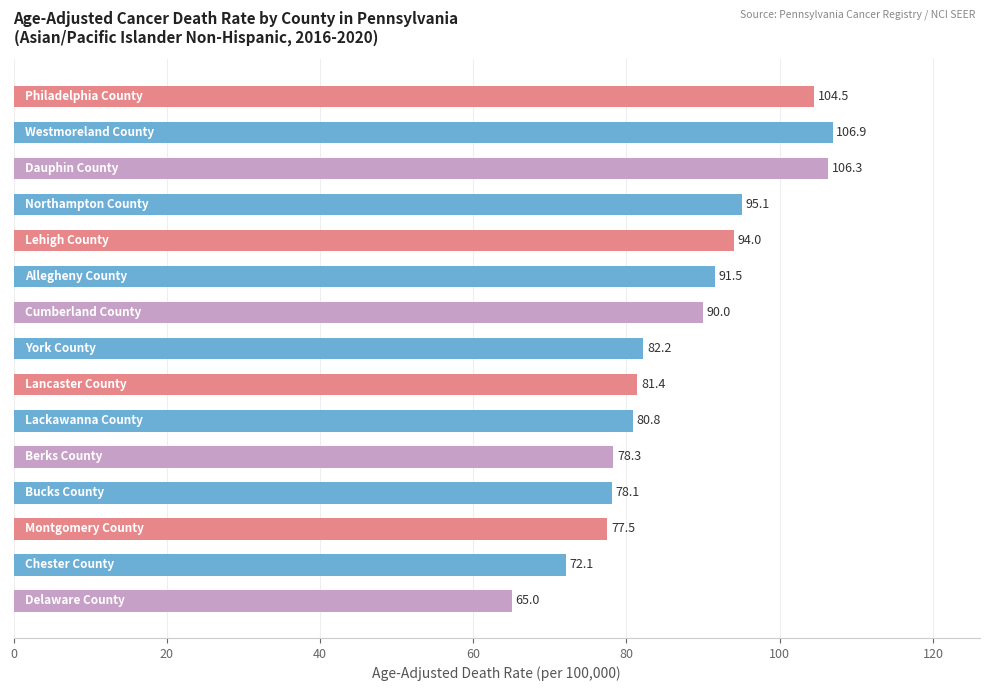

What is the value of the 12th bar from the top?

78.1